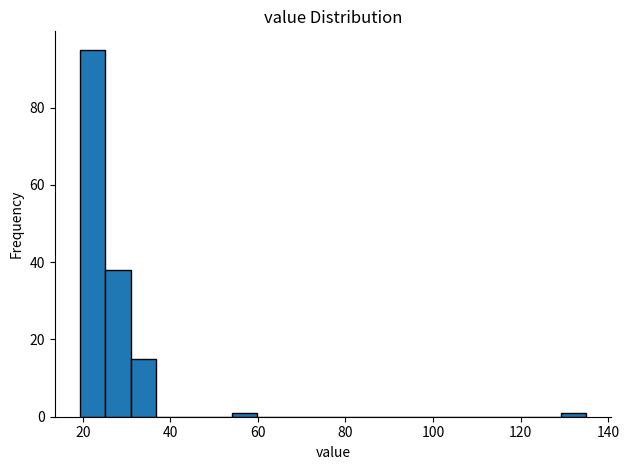

Around what value on the x-axis is the tallest bar? Give the approximate position of its centre, as read against the axis.

22